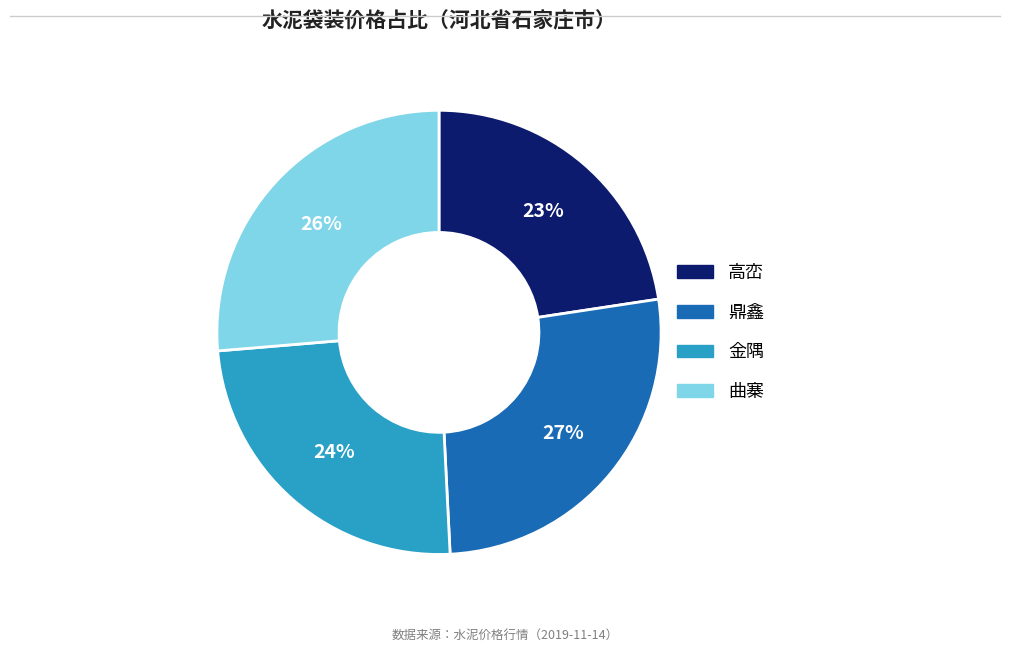

How many segments does this pie chart have?

4